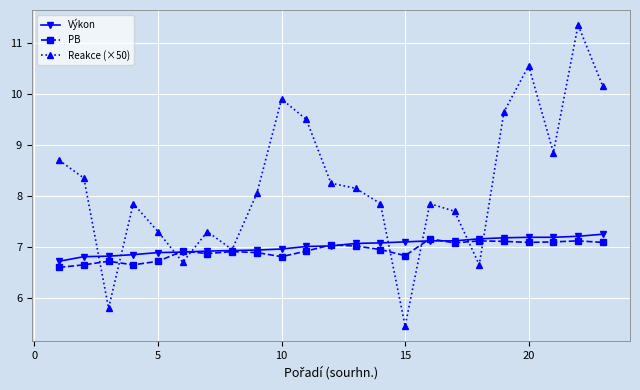

Which series has the largest total across all categories?

Reakce (×50)